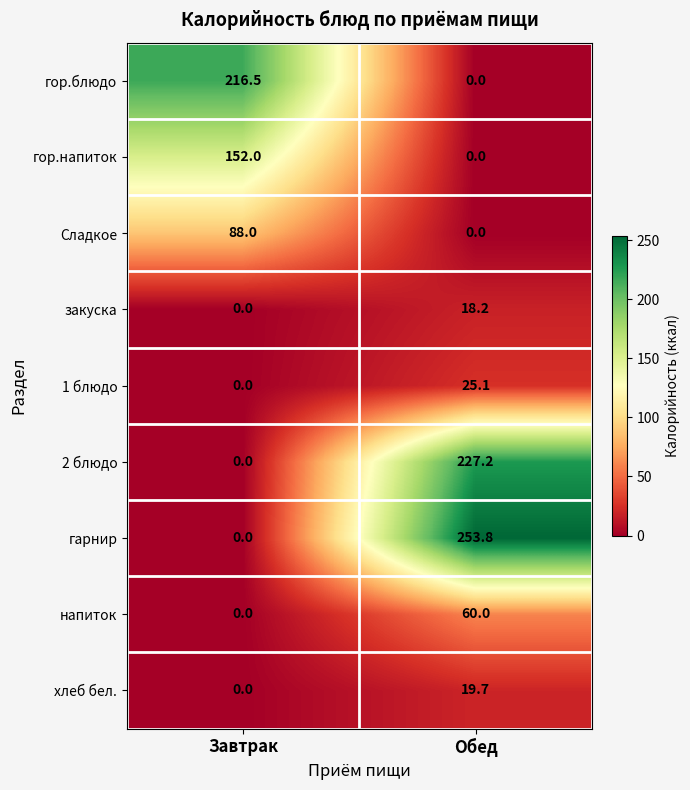

The value of гарнир at Завтрак is 0.0. True or false?

True